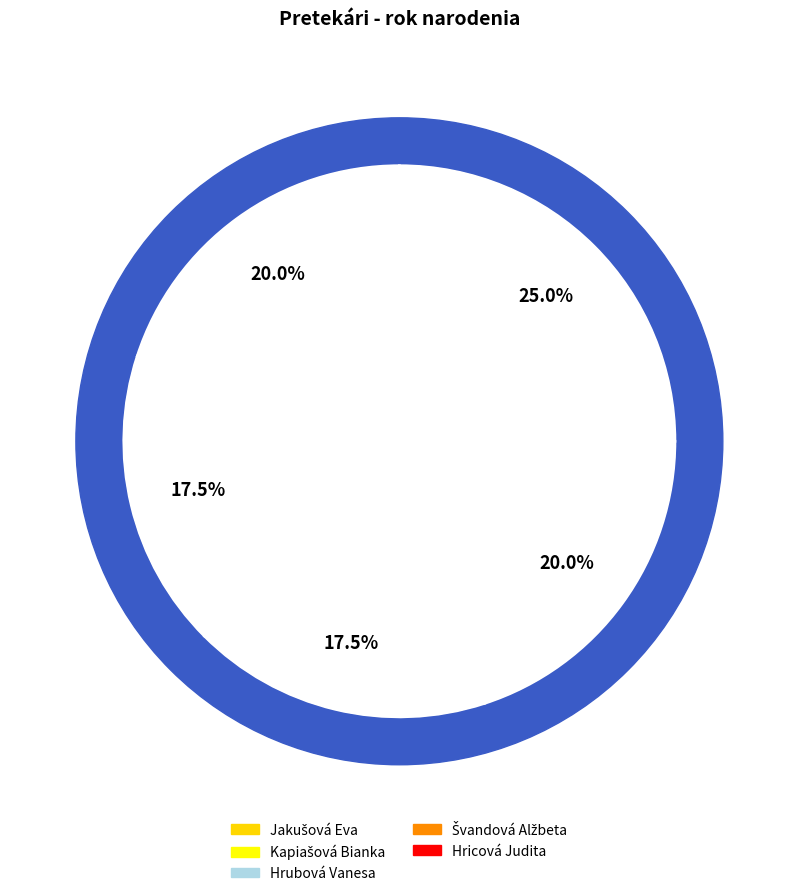

Approximately how many times larger is the value at Hrubová Vanesa compared to Jakušová Eva?

0.9